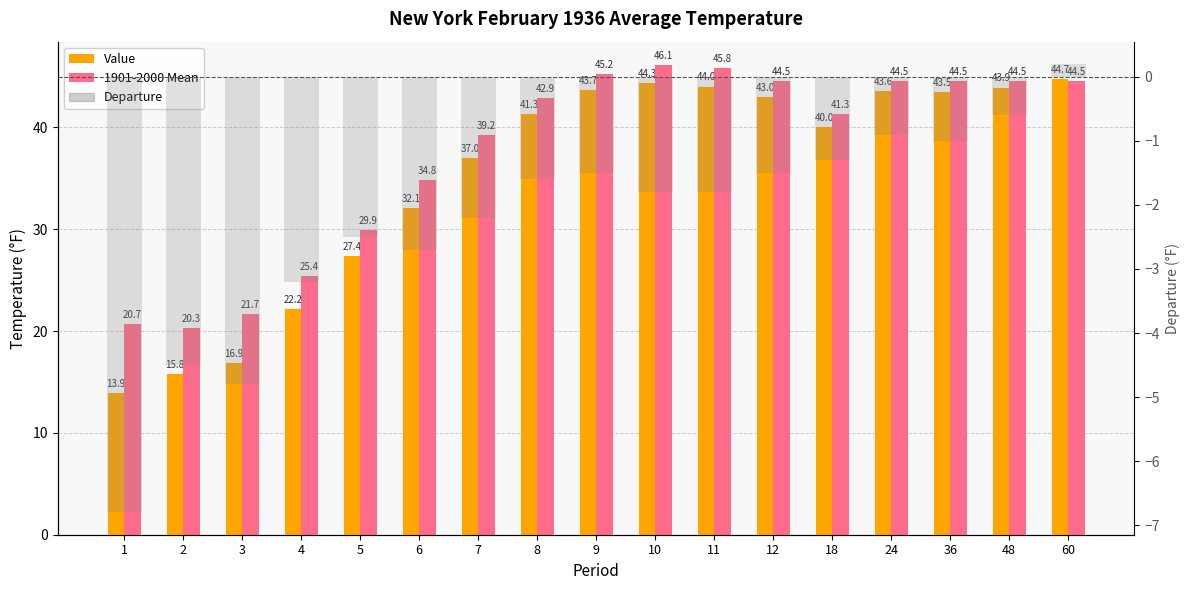

At which category is the sum across all series the highest?

60